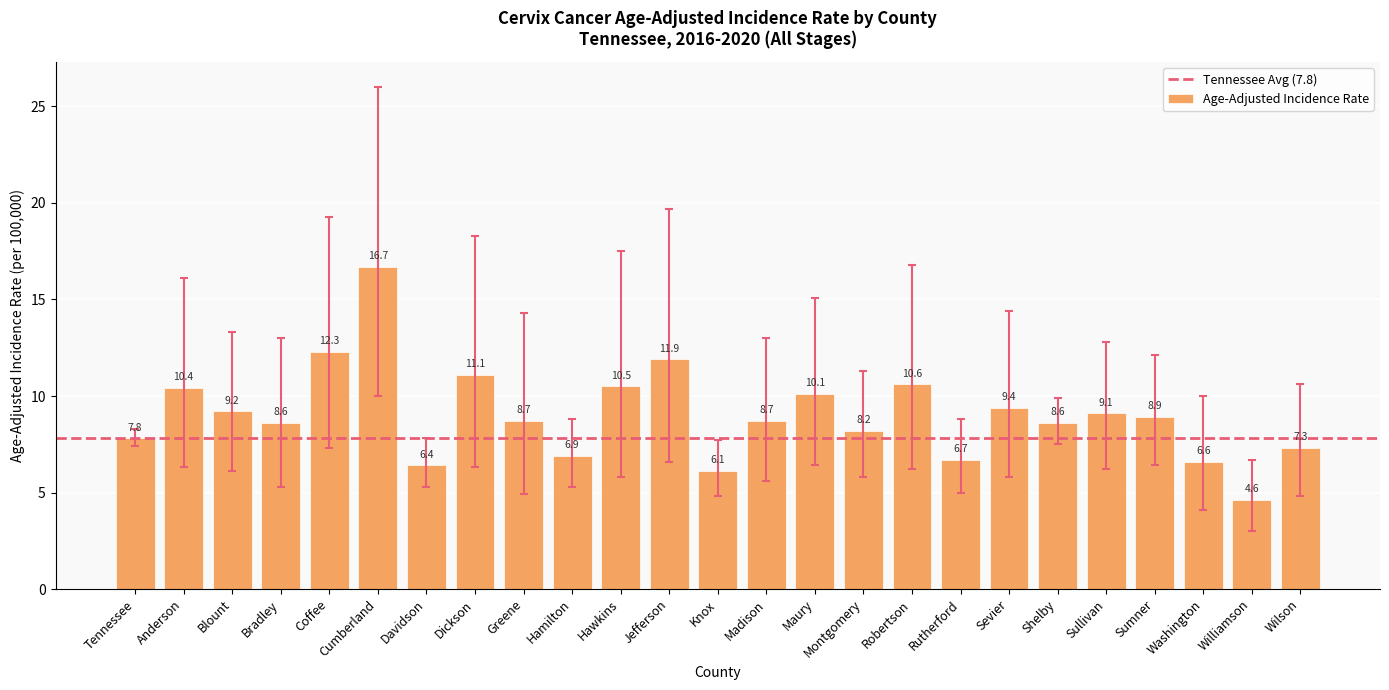

What is the sum of all values?

225.4